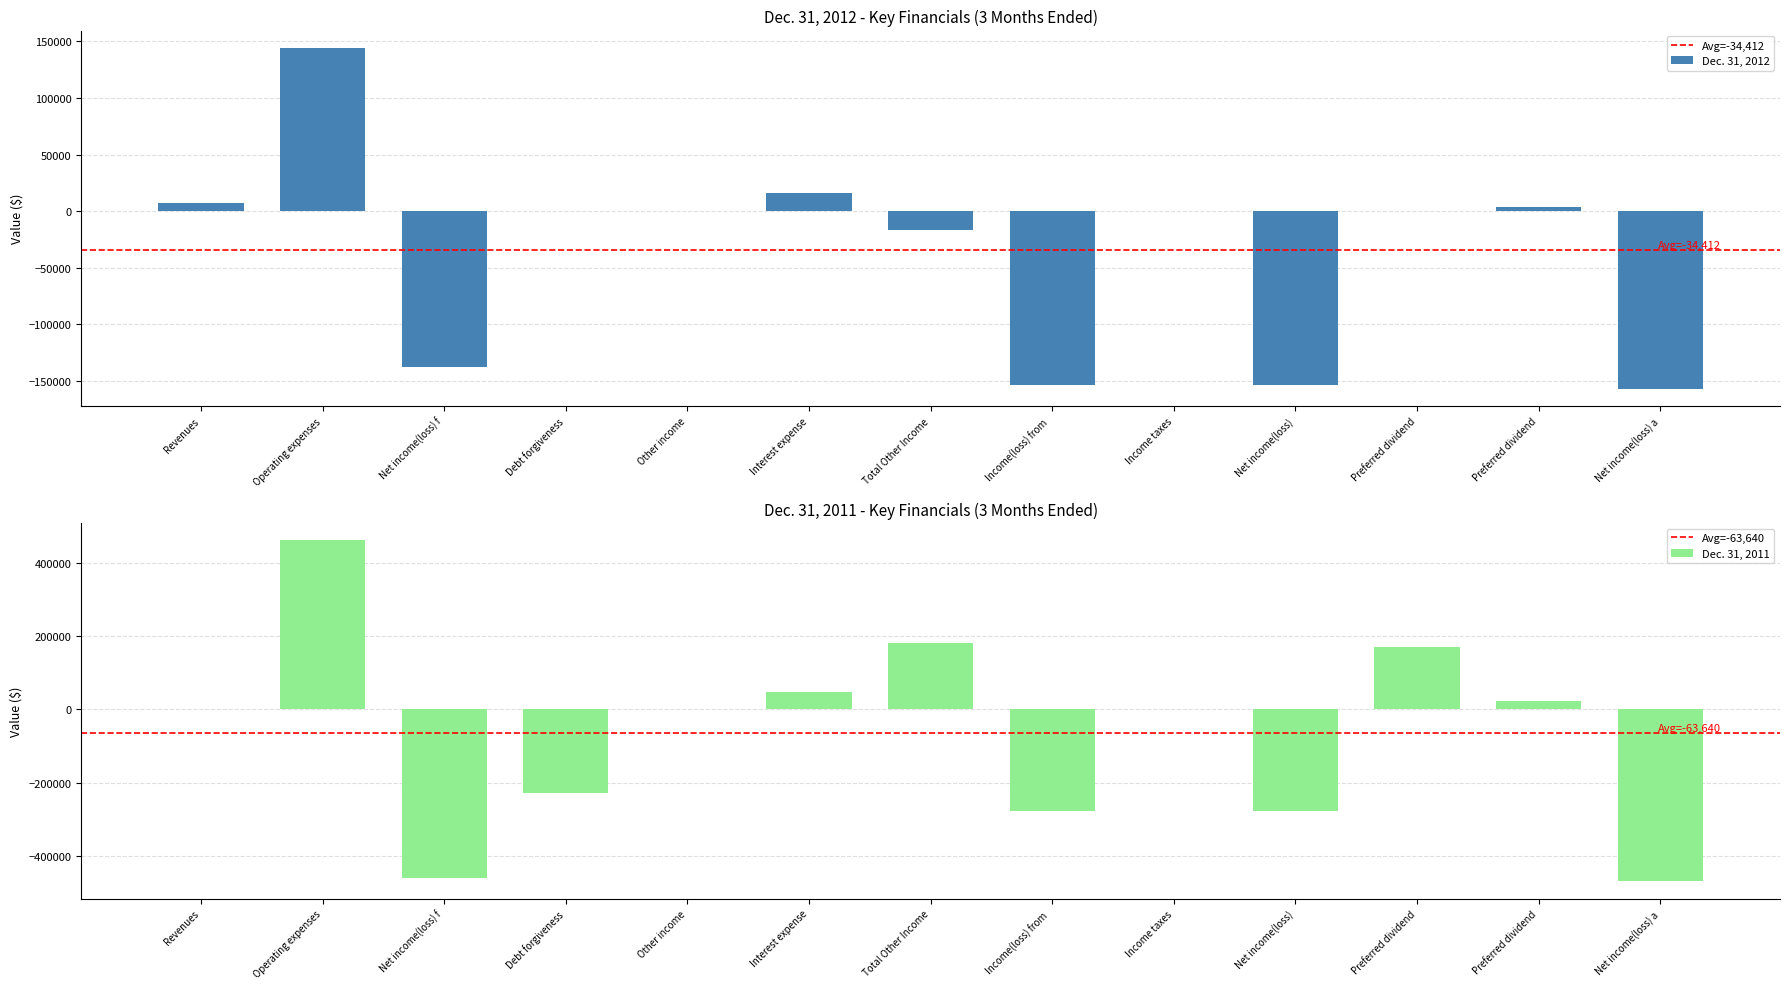

Which series changed the most between Net income(loss) and Net income(loss) a?

Dec. 31, 2011